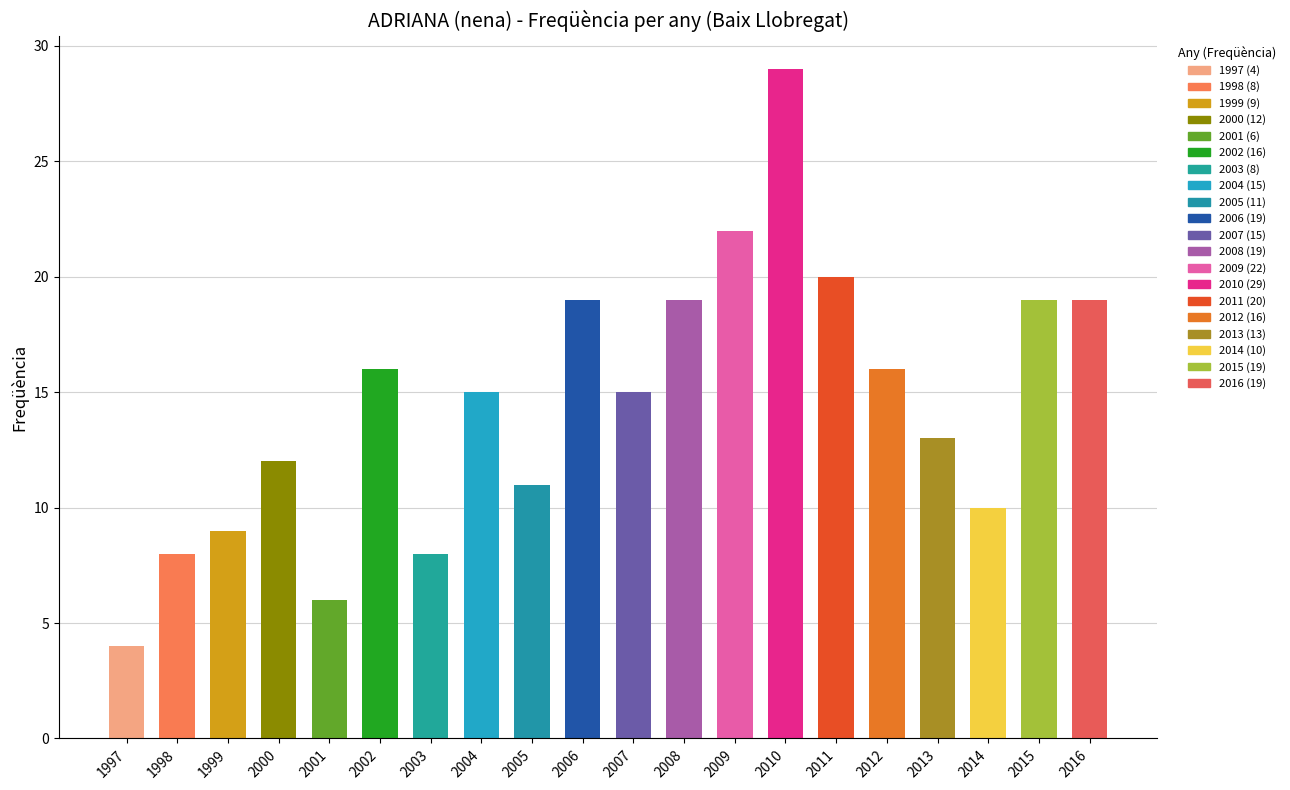

Approximately how many times larger is the value at 2011 compared to 2004?

1.3